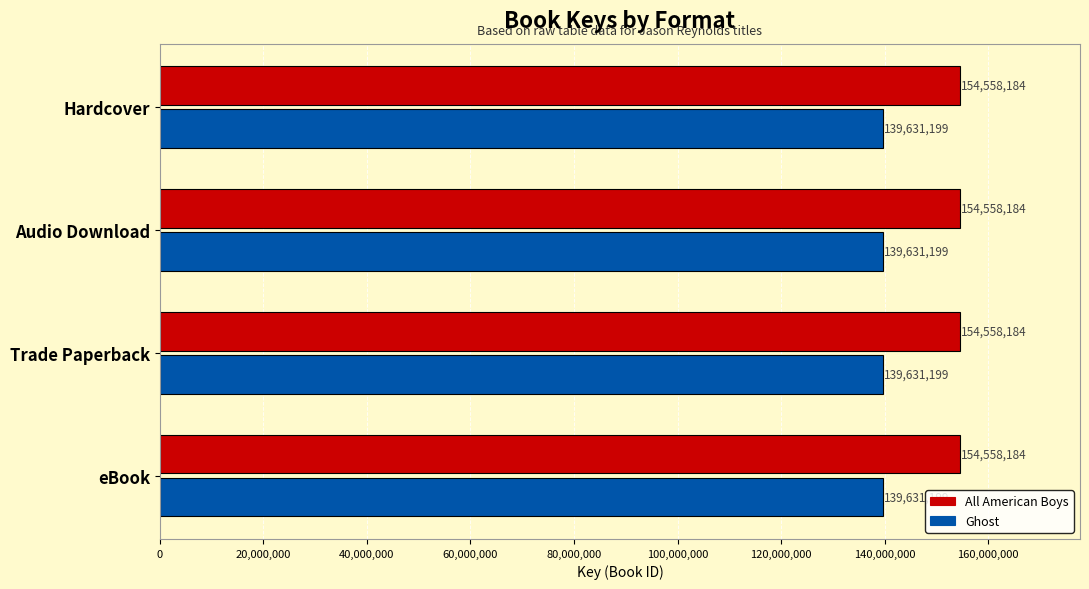

The value of Ghost at Audio Download is 139631199. True or false?

True